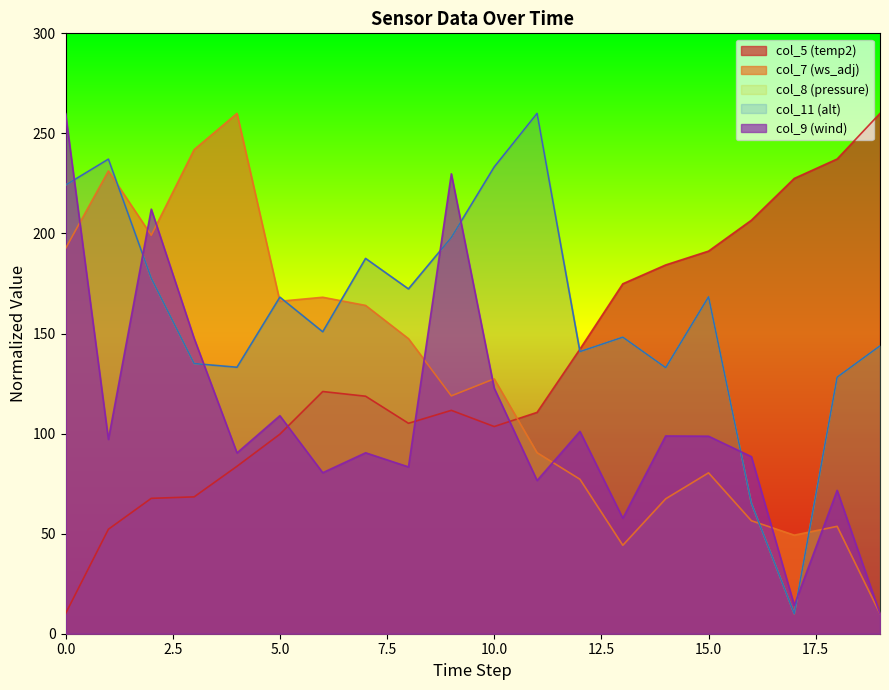

Does the chart display data point markers on the line(s)?

No